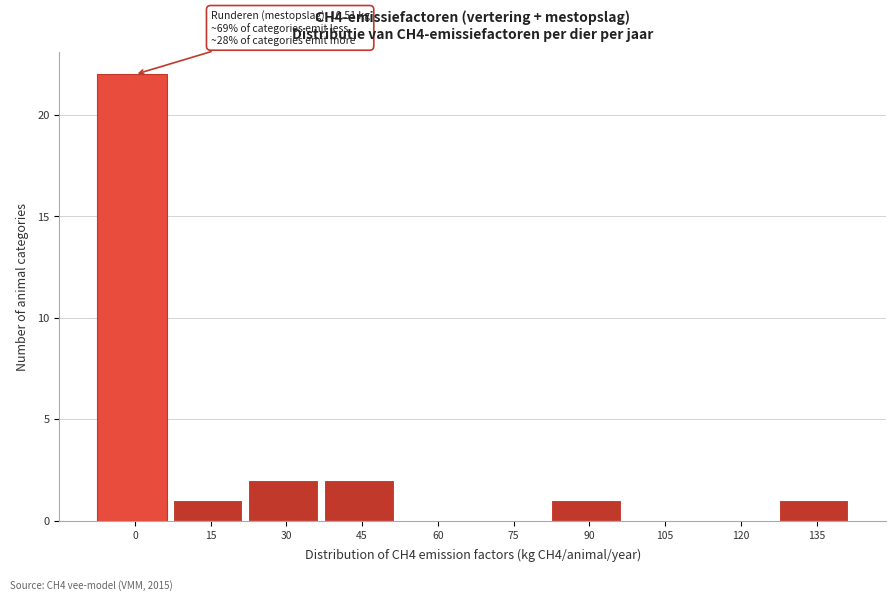

Reading left to right, what are all the values shown in this chart?

0=22	15=1	30=2	45=2	60=0	75=0	90=1	105=0	120=0	135=1